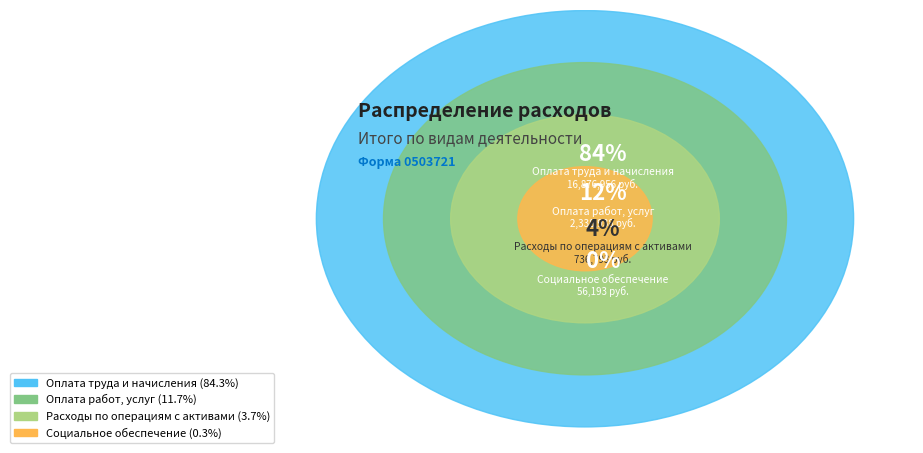

What is the majority slice?

Оплата труда и начисления